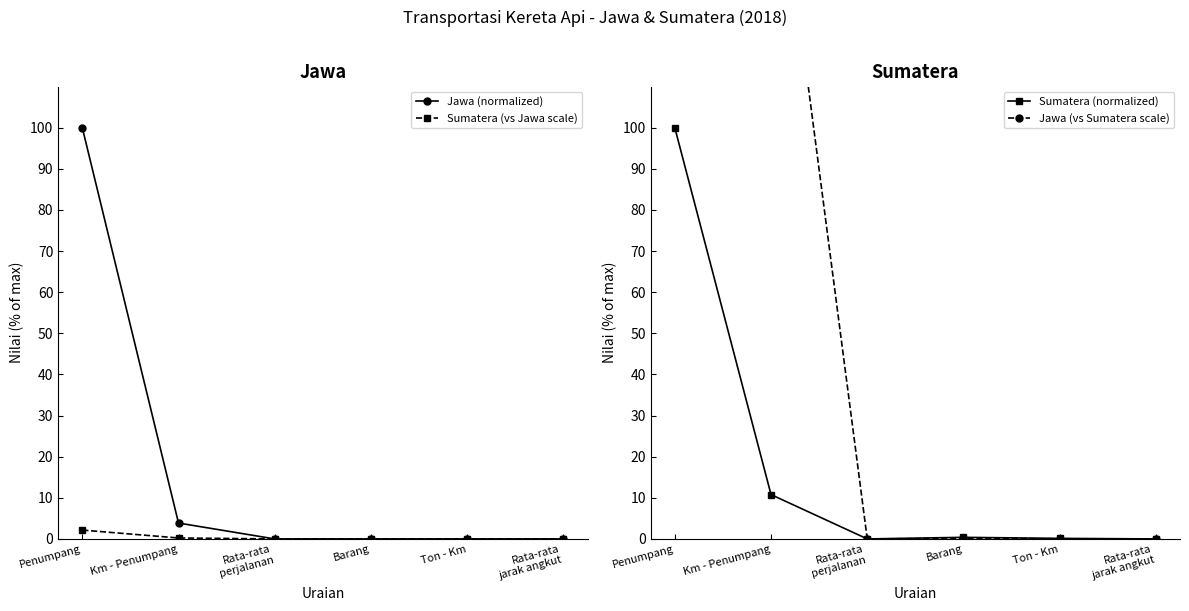

Reading left to right, extract all data points from this chart.

Jawa (normalized): Penumpang=100.0	Km - Penumpang=3.9	Rata-rata
perjalanan=0.0	Barang=0.0	Ton - Km=0.0	Rata-rata
jarak angkut=0.0
Sumatera (vs Jawa scale): Penumpang=2.2	Km - Penumpang=0.2	Rata-rata
perjalanan=0.0	Barang=0.0	Ton - Km=0.0	Rata-rata
jarak angkut=0.0
Sumatera (normalized): Penumpang=100.0	Km - Penumpang=10.8	Rata-rata
perjalanan=0.0	Barang=0.4	Ton - Km=0.1	Rata-rata
jarak angkut=0.0
Jawa (vs Sumatera scale): Penumpang=4647.2	Km - Penumpang=179.5	Rata-rata
perjalanan=0.0	Barang=0.1	Ton - Km=0.0	Rata-rata
jarak angkut=0.0